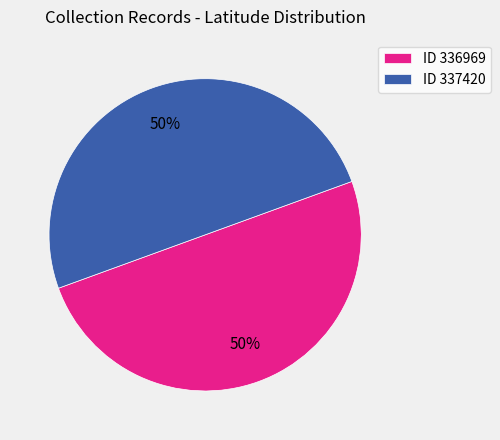

What percentage is the ID 336969 slice, to the nearest percent?

50%